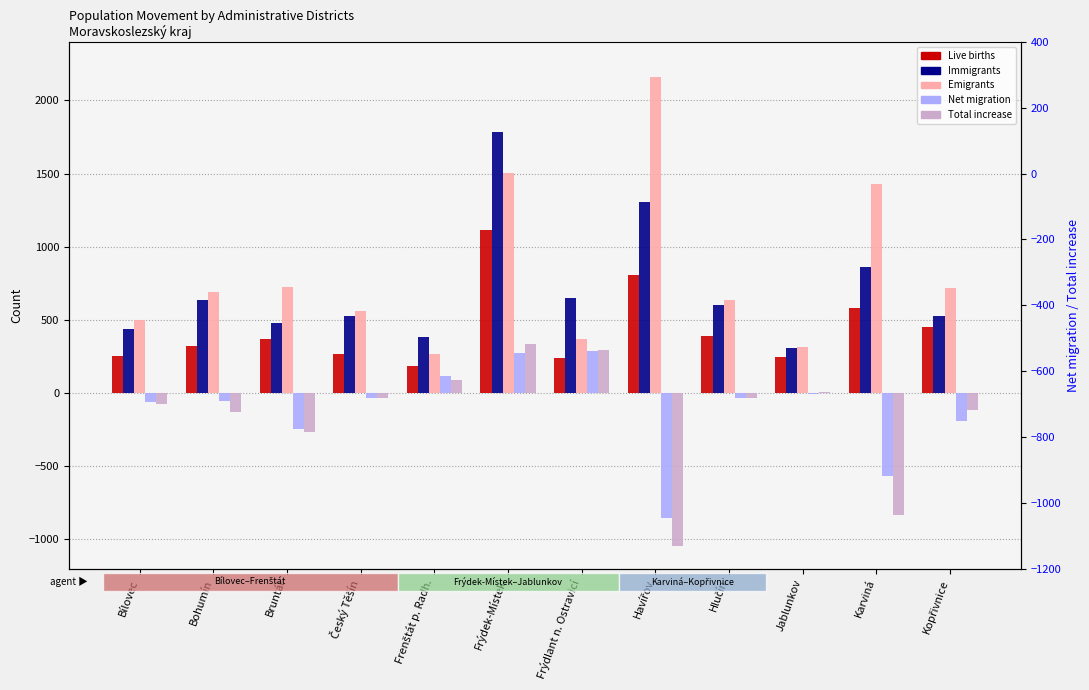

List the series in order of their peak value, lowest first.

Net migration, Total increase, Live births, Immigrants, Emigrants